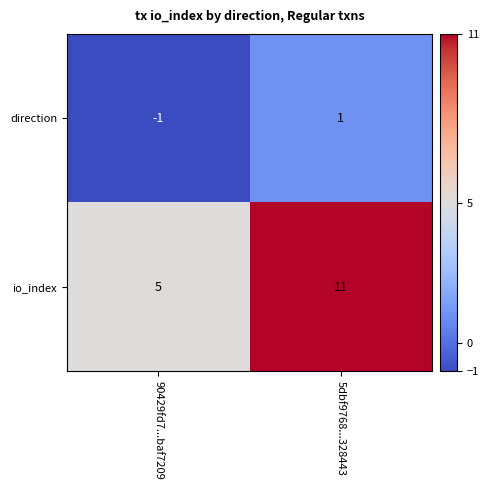

Reading left to right, transcribe all the data shown in this chart.

direction: 90429fd7...baf7209=-1	5dbf9768...328443=1
io_index: 90429fd7...baf7209=5	5dbf9768...328443=11